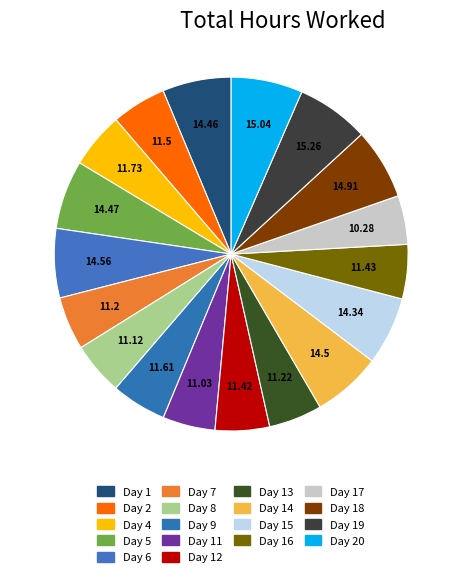

Is there any slice that represents more than half of the pie?

No